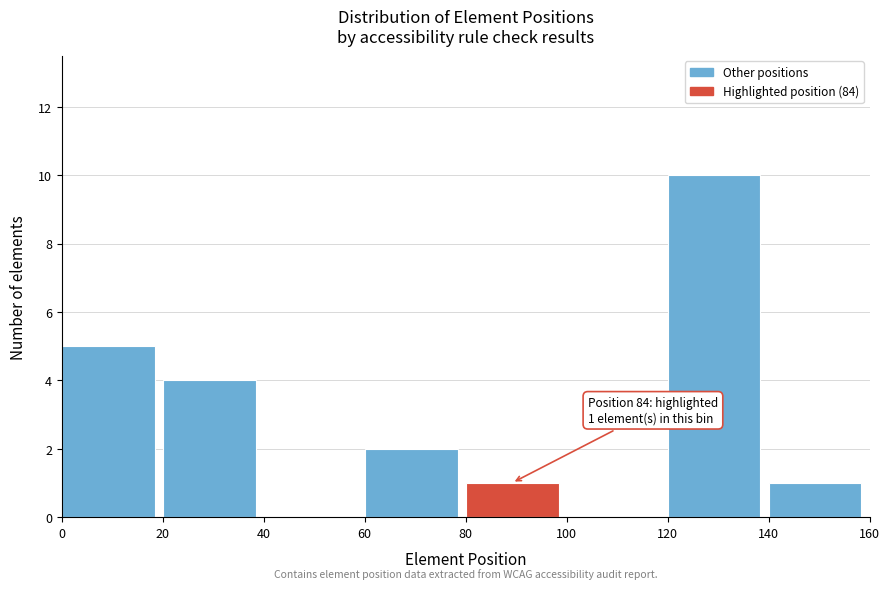

Which range on the x-axis has the tallest bar?

120 to 140